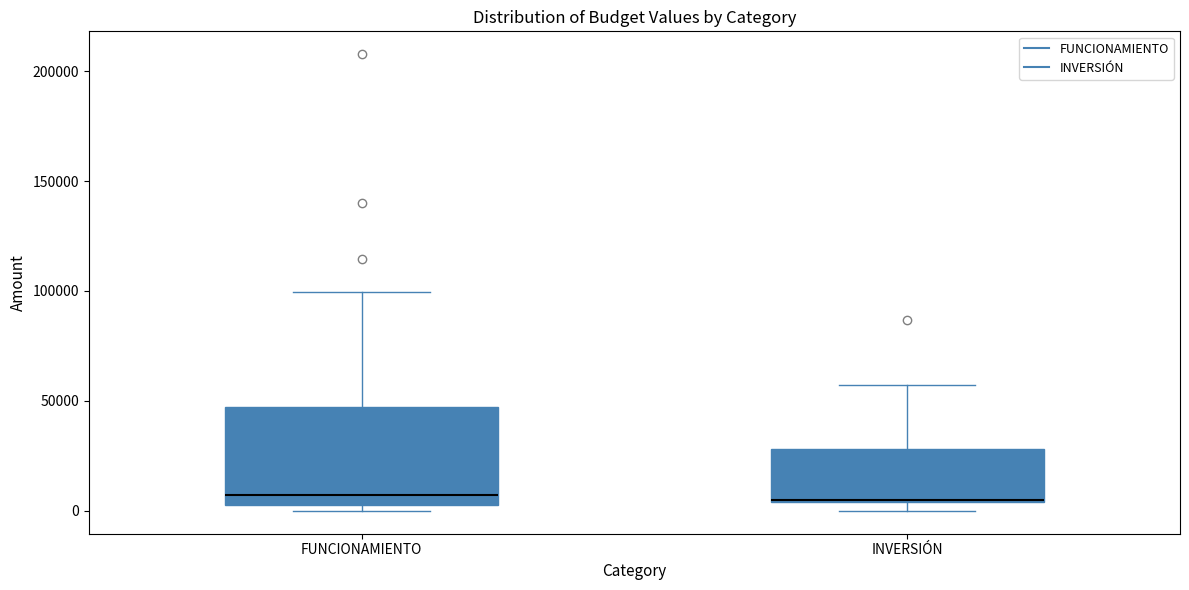

Reading left to right, transcribe this box plot: for each box, give where its median line is, the range the box spans, and where its two whiskers end, as read against the y-axis. The values are not printed on the chart, so give them approximately, as read against the axis.

FUNCIONAMIENTO: median 5000 (just above the box's lower edge), box 5000 to 45000, whiskers 0 to 100000
INVERSIÓN: median 5000, box 5000 to 30000, whiskers 0 to 55000